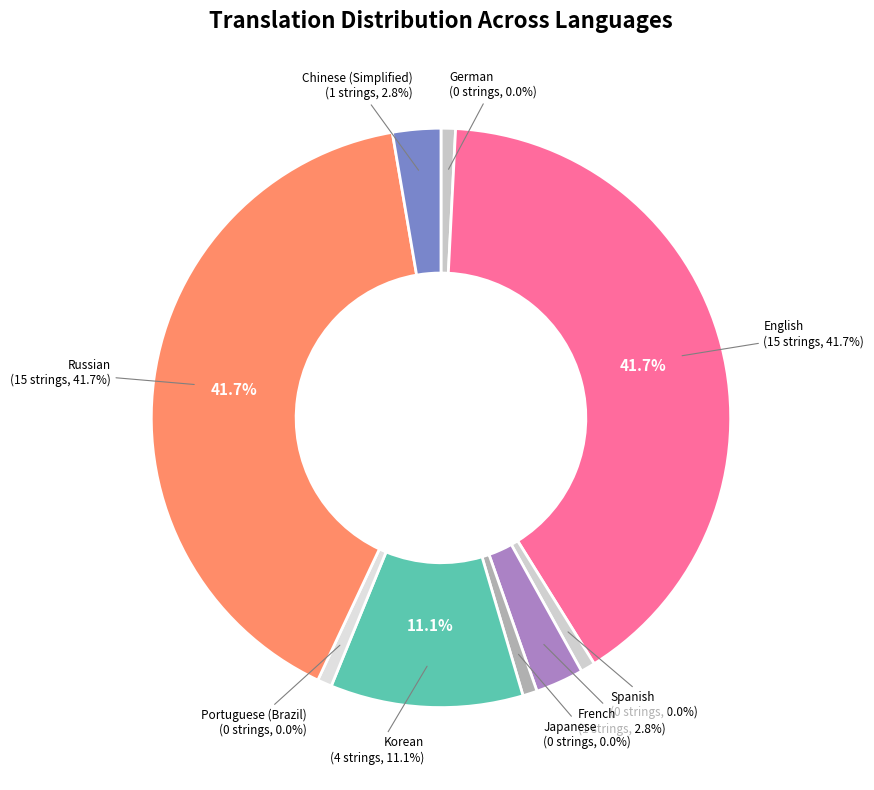

What is the smallest slice in the pie chart?

German